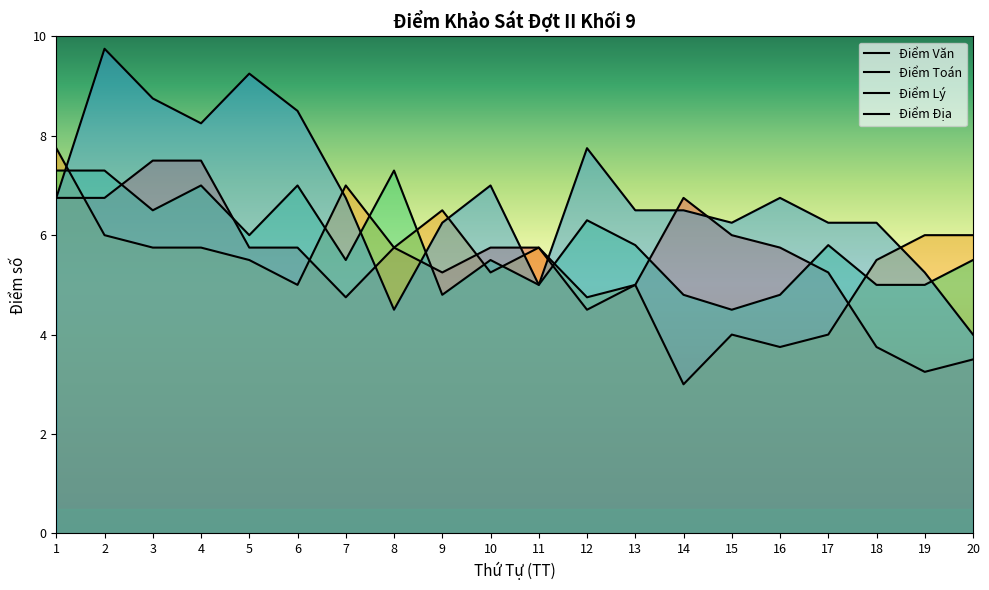

What is the greatest value displayed?

9.8